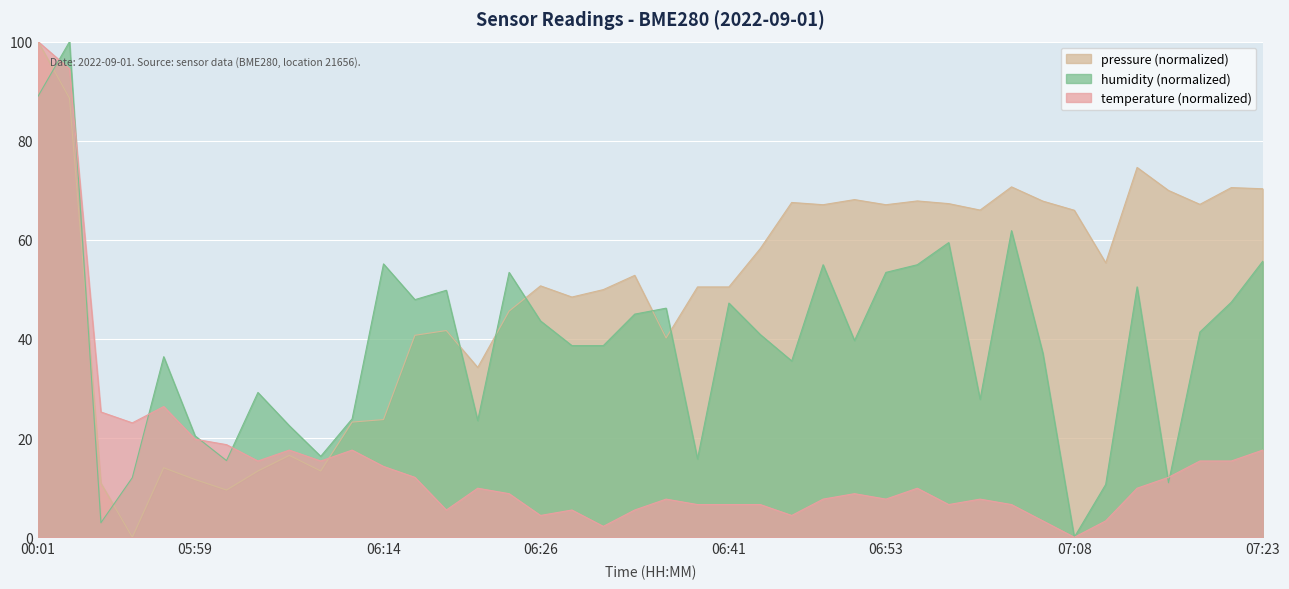

What value does the temperature series have at 05:52?

25.3